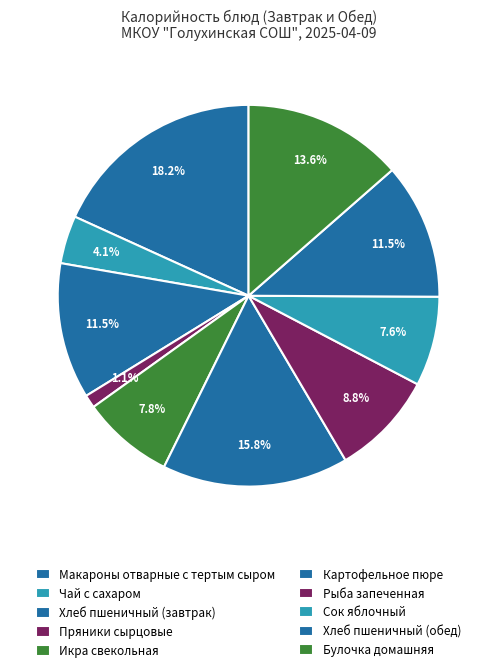

Count the number of slices in the pie.

10